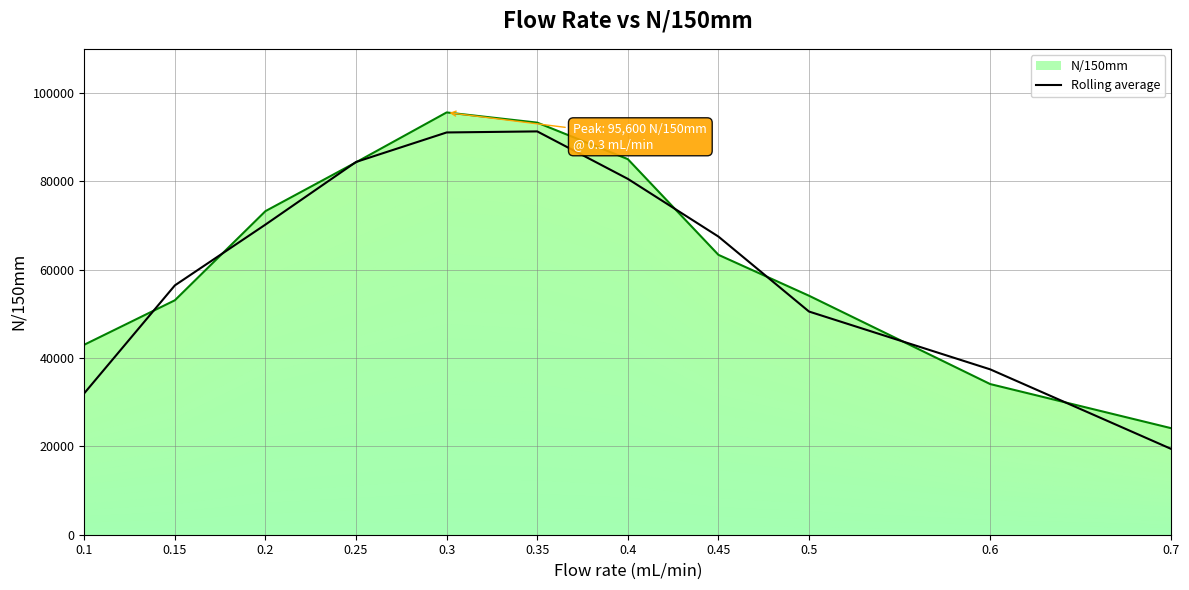

What is the lowest value of the Rolling average series?

19403.3